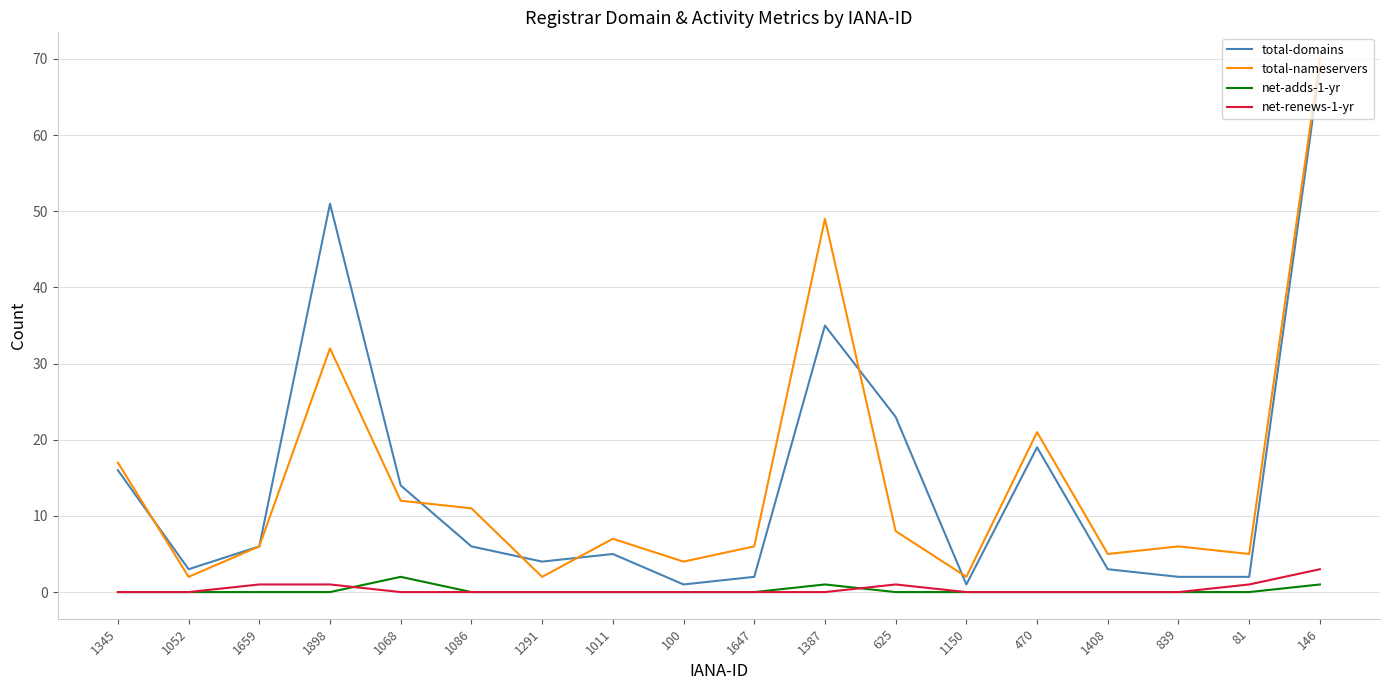

True or false: total-nameservers and net-adds-1-yr intersect in this chart.

False